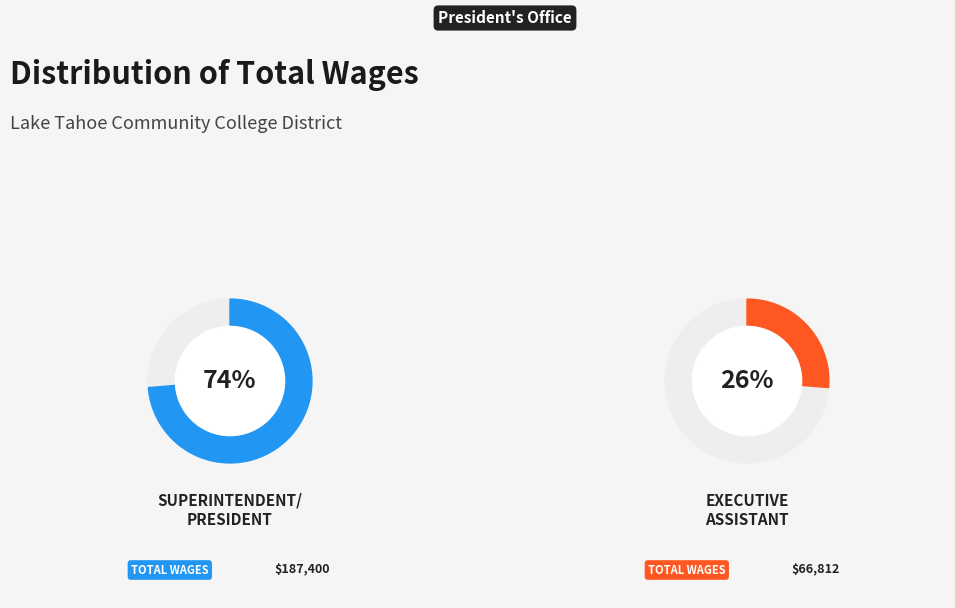

What portion of the pie excludes Superintendent/President?

26.3%